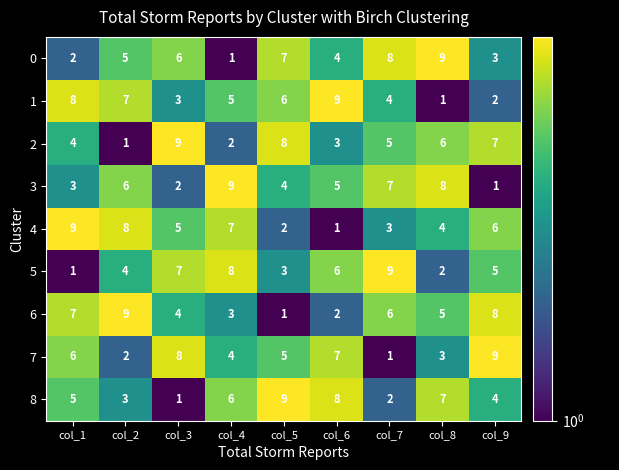

True or false: 5 has a value of 9 at col_7.

True